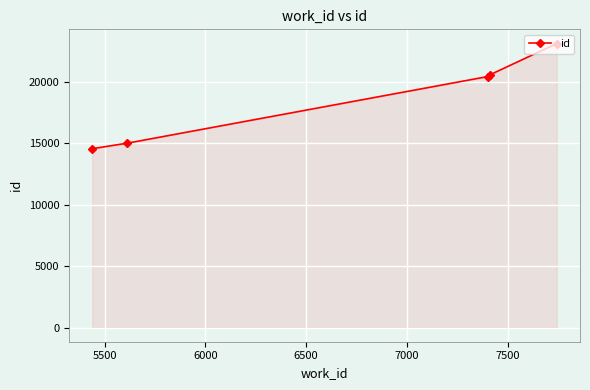

How many categories are shown in the chart?

5